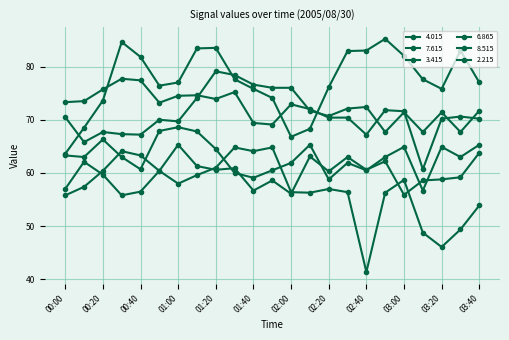

How many interior local valleys does the 8.515 series have?

10